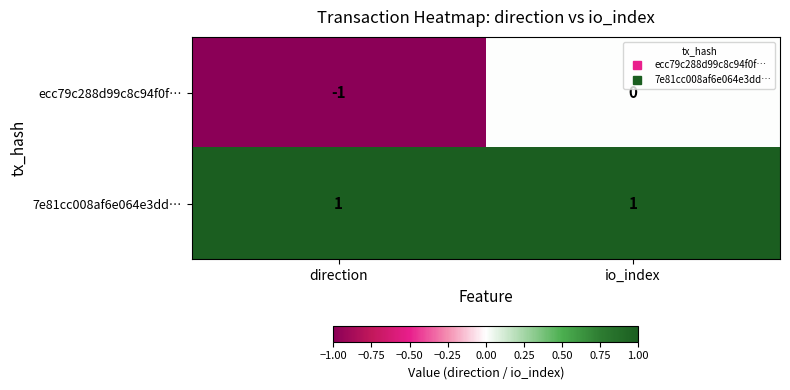

Reading left to right, extract all data points from this chart.

ecc79c288d99c8c94f0f…: -1	0
7e81cc008af6e064e3dd…: 1	1